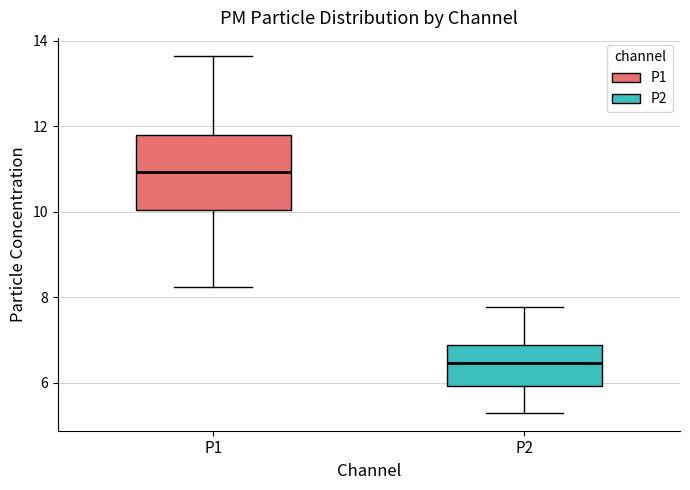

Reading left to right, transcribe this box plot: for each box, give where its median line is, the range the box spans, and where its two whiskers end, as read against the y-axis. The values are not printed on the chart, so give them approximately, as read against the axis.

P1: median 11.0, box 10.0 to 11.8, whiskers 8.2 to 13.6
P2: median 6.4, box 6.0 to 6.8, whiskers 5.4 to 7.8